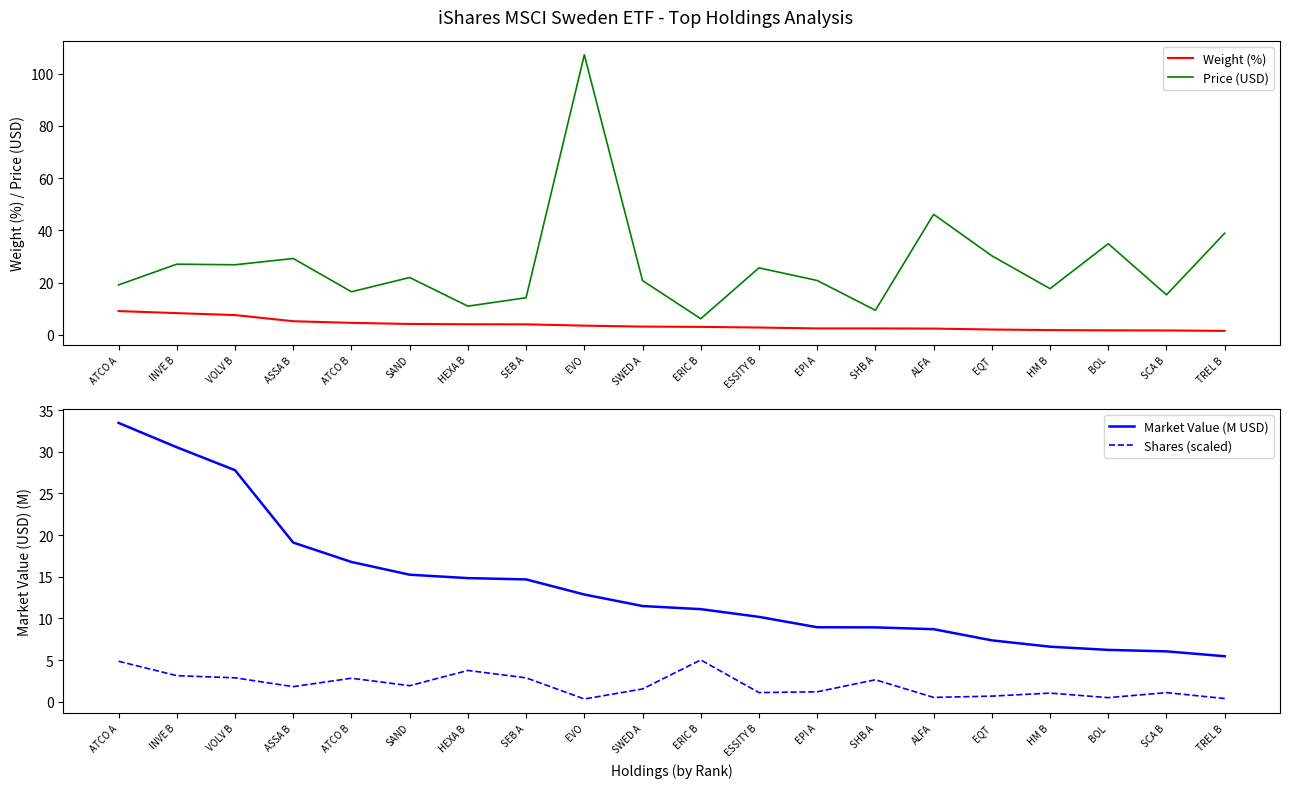

What is the label of the 3rd point from the right?

BOL